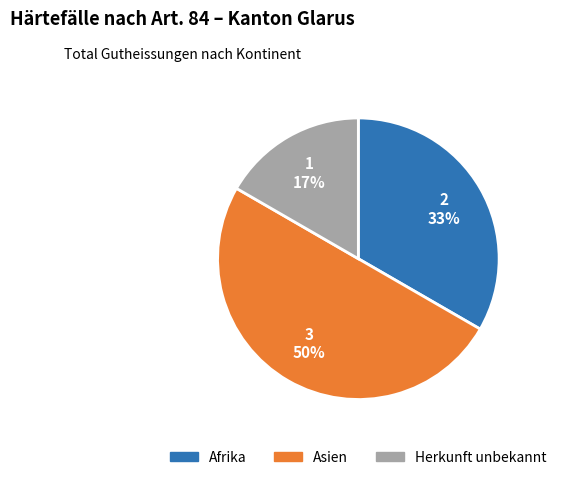

To the nearest percent, what portion does Asien represent?

50%